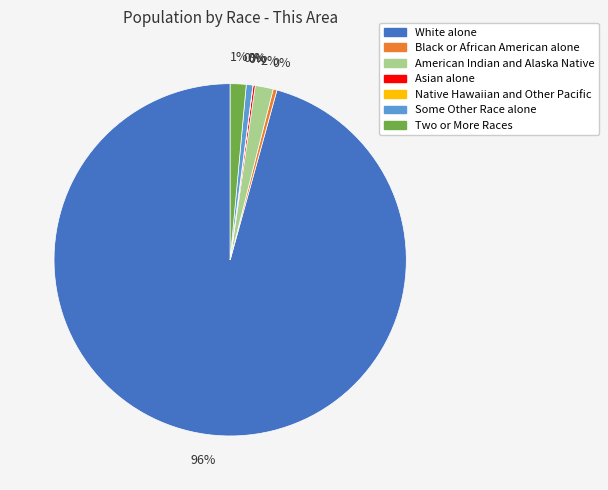

Does Two or More Races account for over 50% of the chart?

No